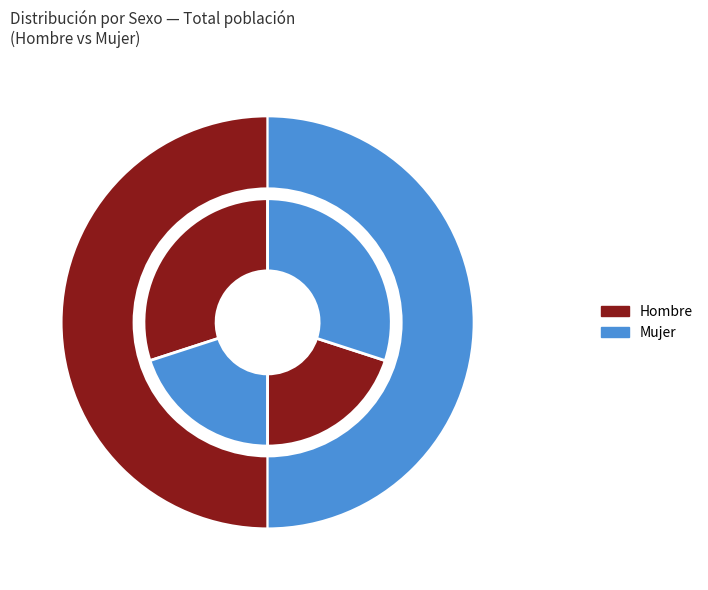

Does 27 represent more than half of the total?

No